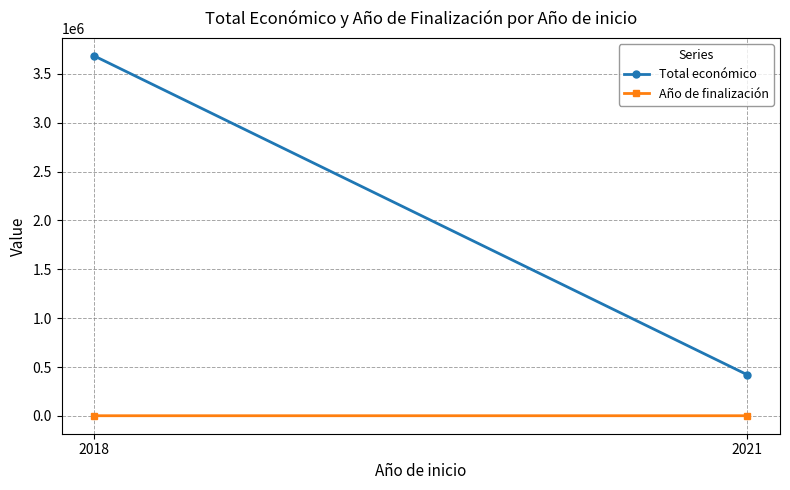

The value of Total económico at 2021 is 420800.0. True or false?

True